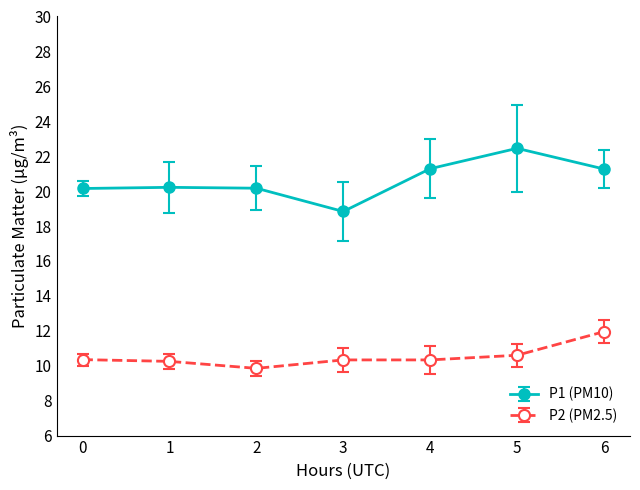

List the series in order of their overall mean, lowest first.

P2 (PM2.5), P1 (PM10)